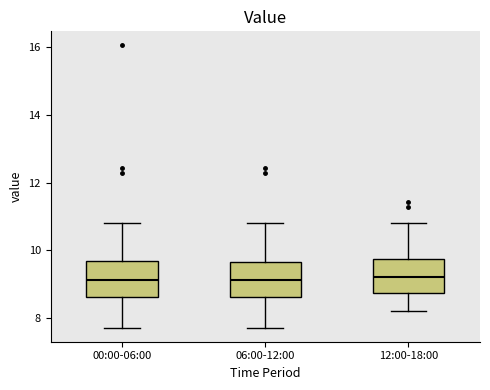

Reading left to right, transcribe this box plot: for each box, give where its median line is, the range the box spans, and where its two whiskers end, as read against the y-axis. The values are not printed on the chart, so give them approximately, as read against the axis.

00:00-06:00: median 9.2, box 8.6 to 9.6, whiskers 7.8 to 10.8
06:00-12:00: median 9.2, box 8.6 to 9.6, whiskers 7.8 to 10.8
12:00-18:00: median 9.2, box 8.8 to 9.8, whiskers 8.2 to 10.8